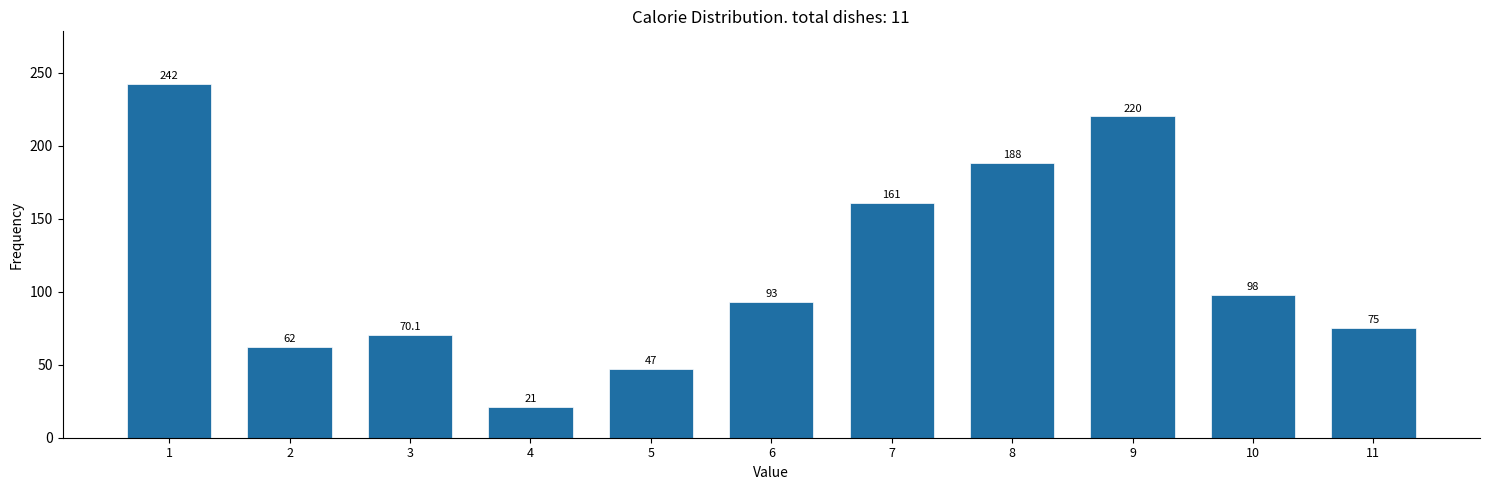

Reading left to right, extract all data points from this chart.

242.0	62.0	70.1	21.0	47.0	93.0	161.0	188.0	220.0	98.0	75.0